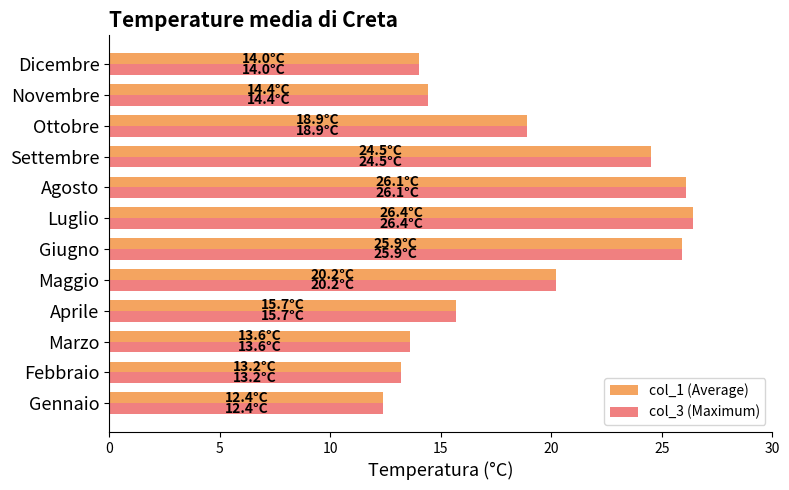

Is it true that col_1 (Average) equals 8.2 at Luglio?

False